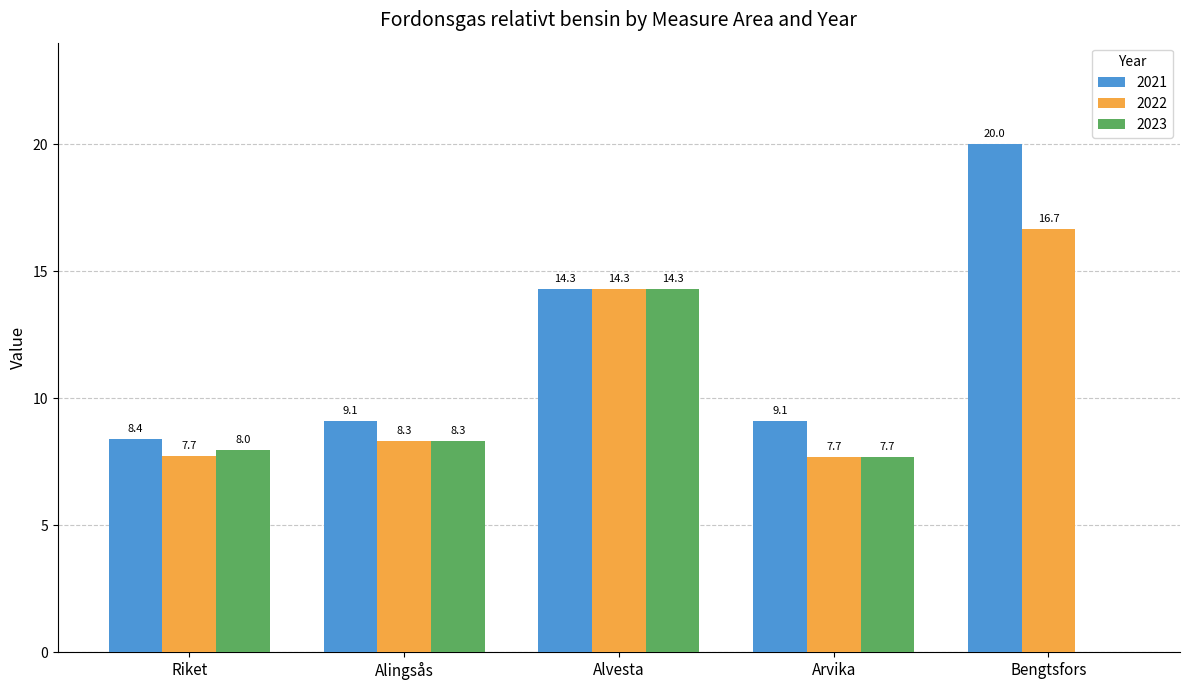

Reading left to right, what are all the values shown in this chart?

2021: 8.4	9.1	14.3	9.1	20.0
2022: 7.7	8.3	14.3	7.7	16.7
2023: 8.0	8.3	14.3	7.7	0.0